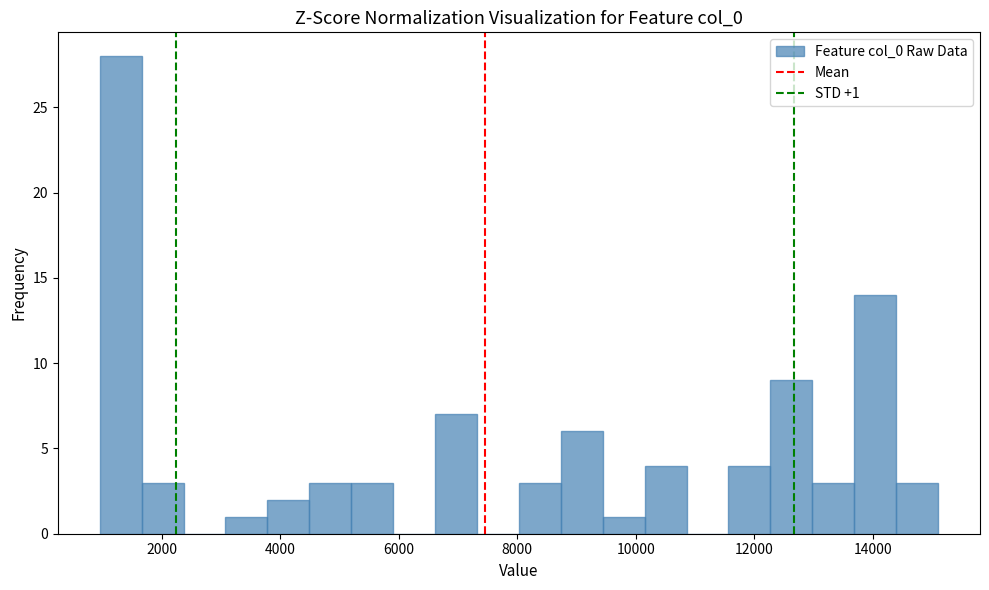

Around what value on the x-axis is the tallest bar? Give the approximate position of its centre, as read against the axis.

1400